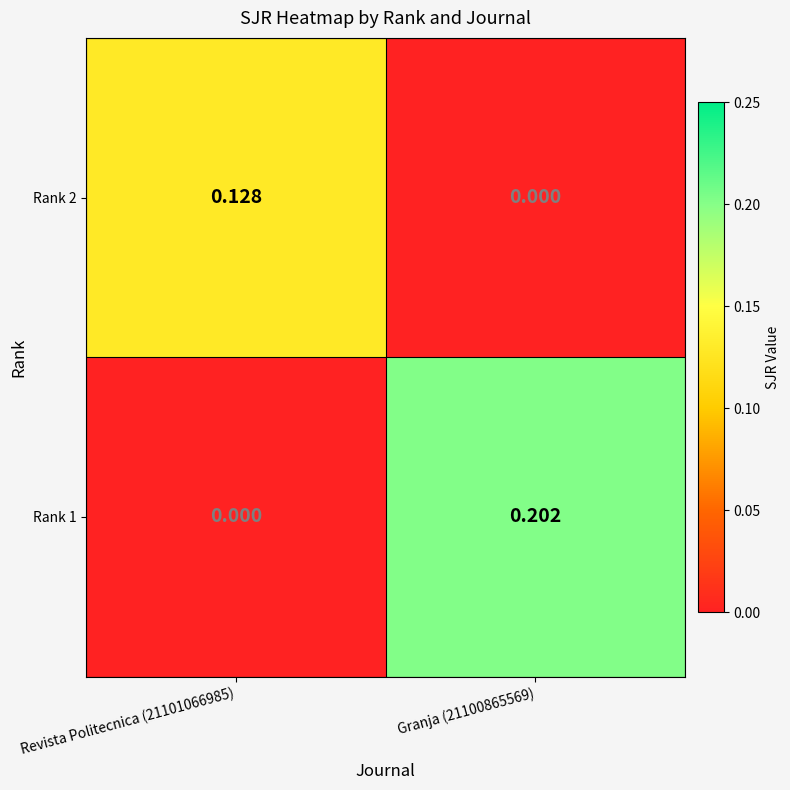

Which series has the largest total across all categories?

Rank 1